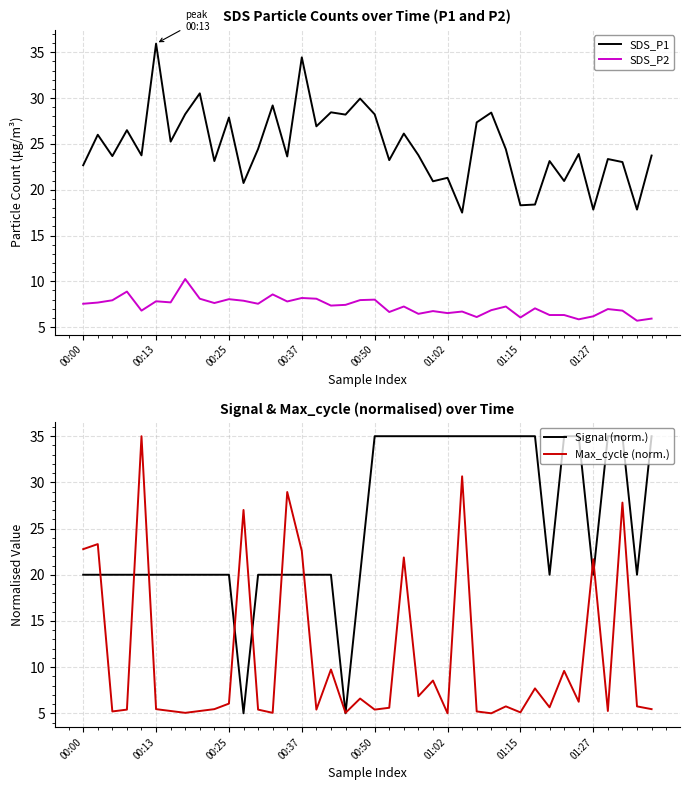

Is it true that SDS_P1 equals 22.7 at 00:00?

True